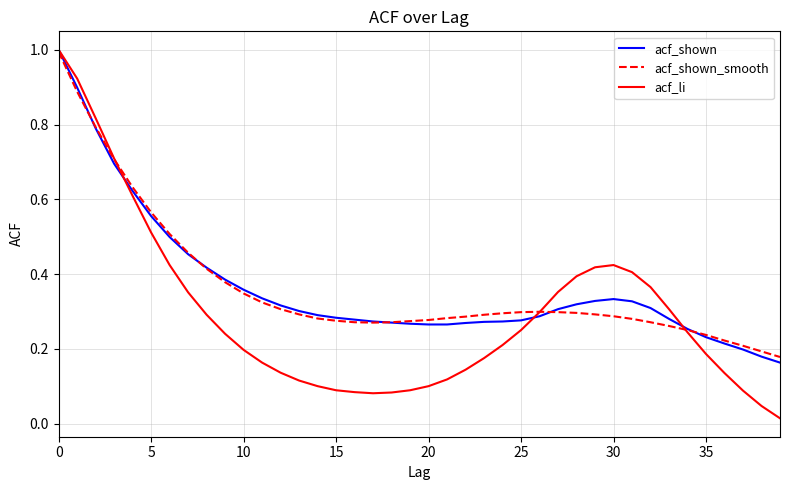

Which series has the largest range (max minus min)?

acf_li